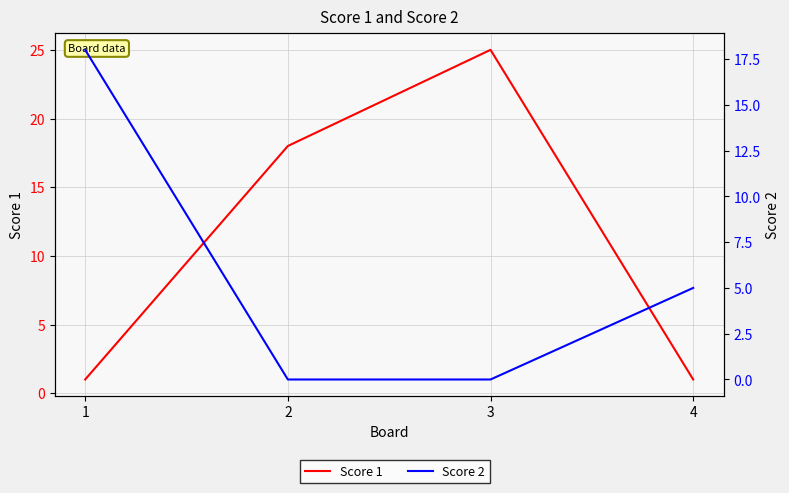

How many lines are shown in the chart?

2